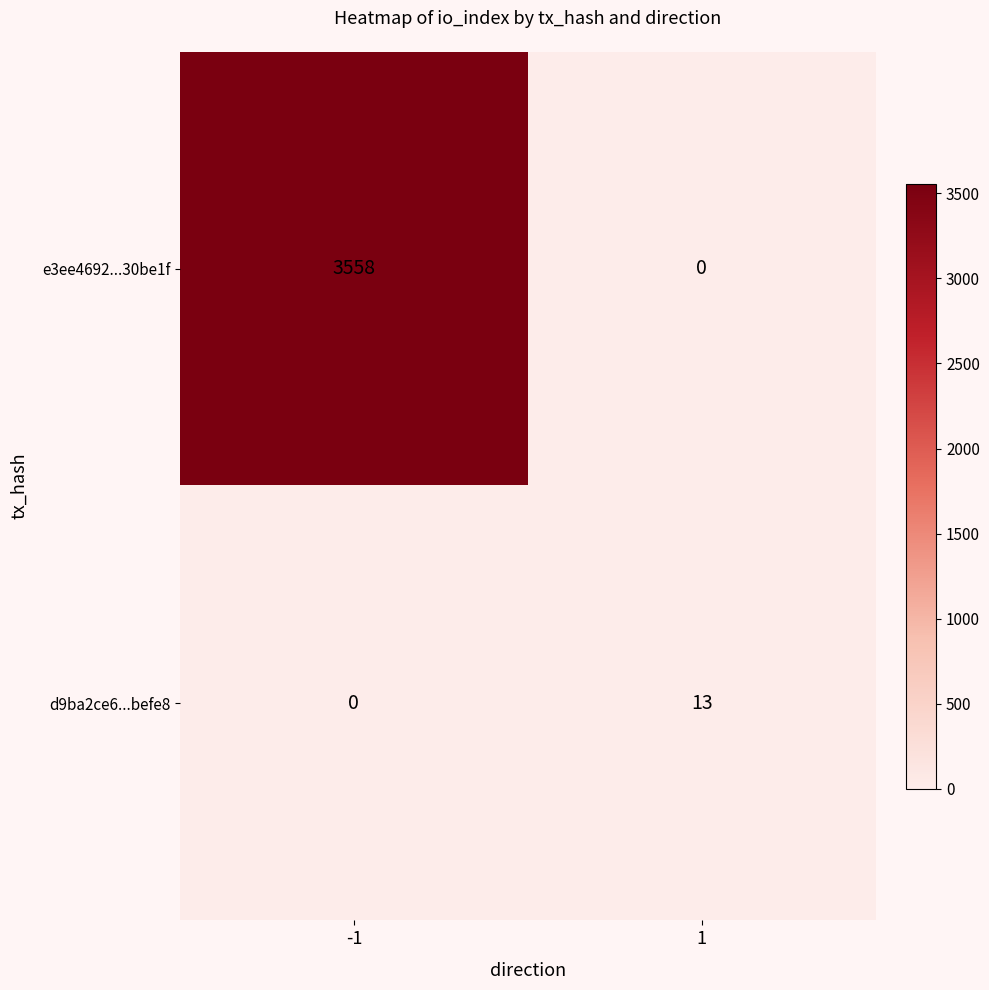

What is the greatest value displayed?

3558